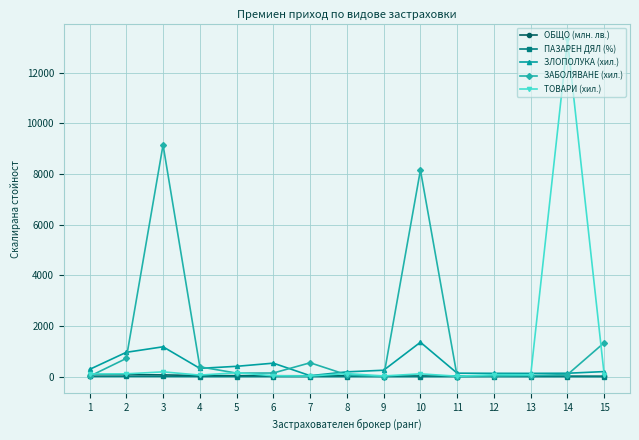

What is the difference between the ЗАБОЛЯВАНЕ (хил.) values at 9 and 12?

22.9